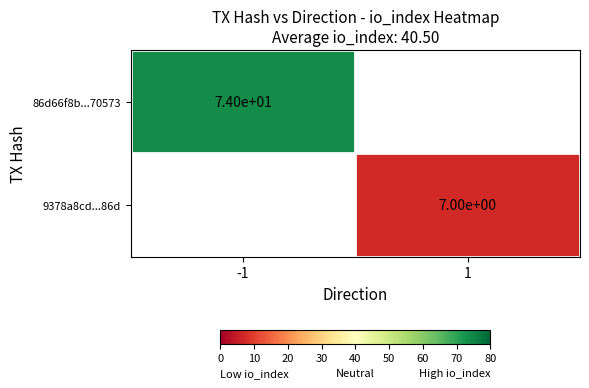

The 9378a8cd...86d series shows 7 at 1. True or false?

True